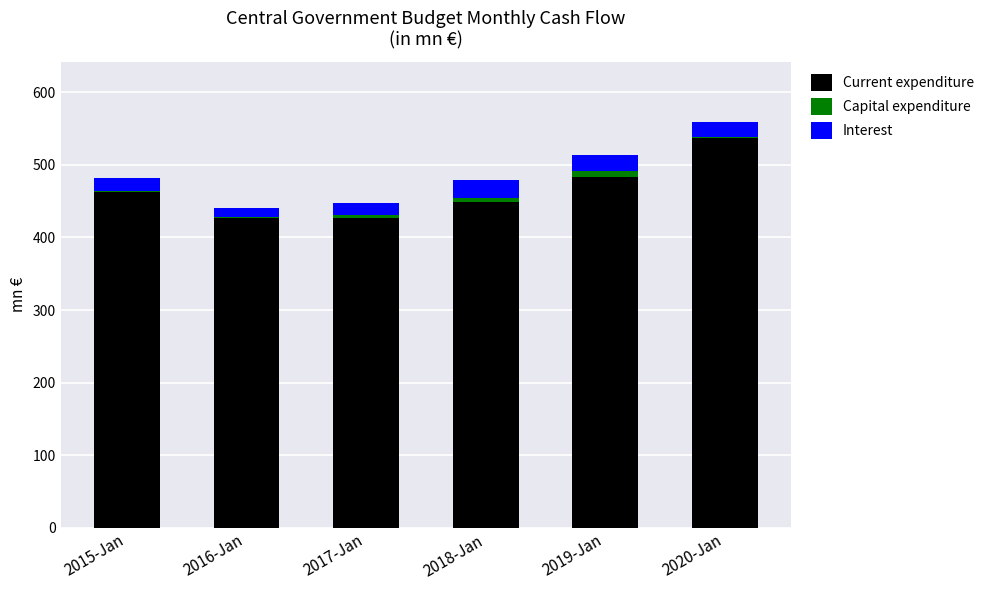

True or false: Current expenditure has a value of 747.9 at 2016-Jan.

False